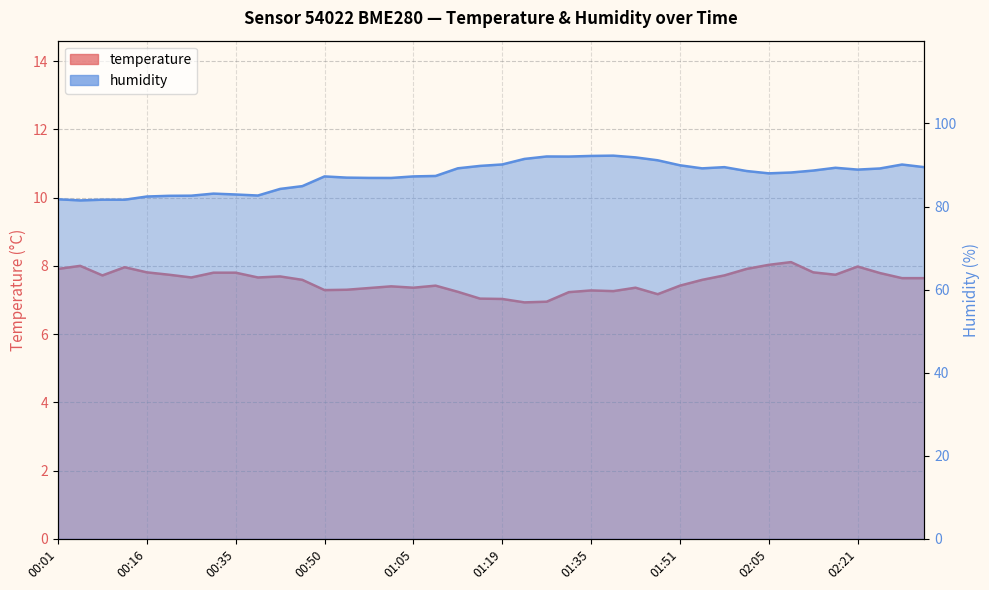

What is the smallest value displayed?

6.9